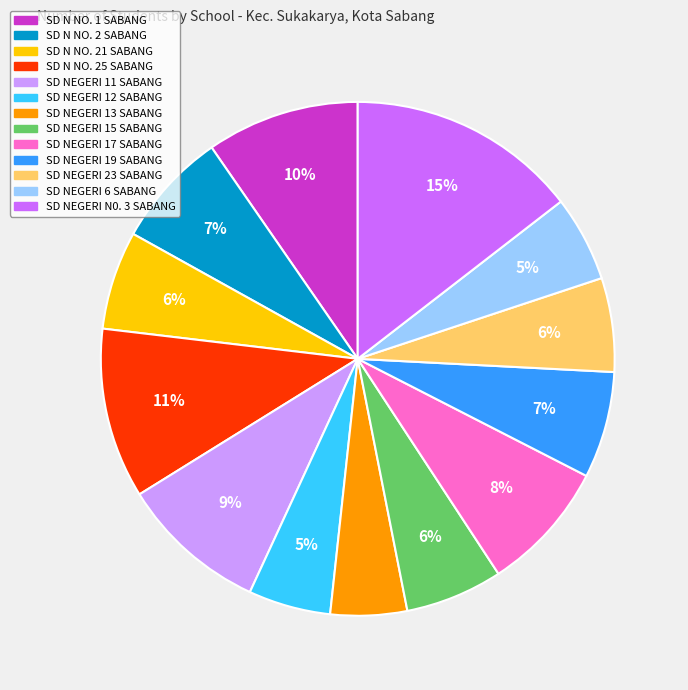

Approximately how many times larger is the value at SD NEGERI 12 SABANG compared to SD N NO. 25 SABANG?

0.5